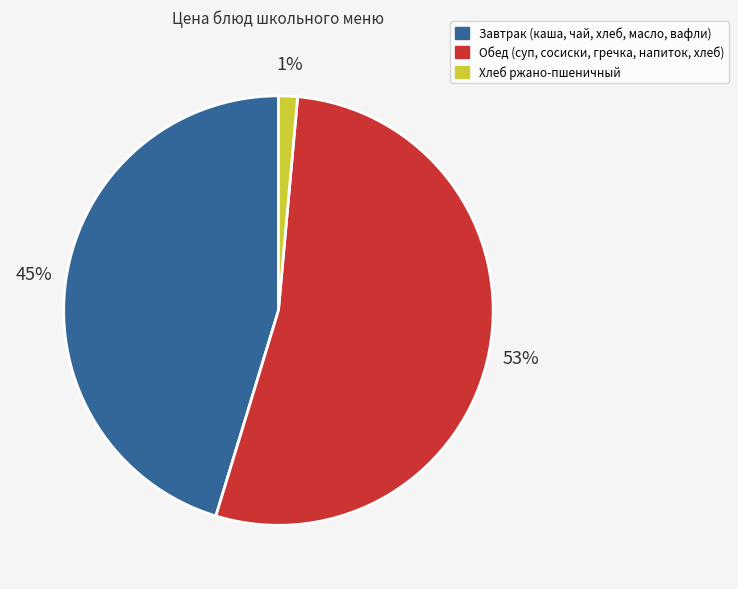

How many segments does this pie chart have?

3